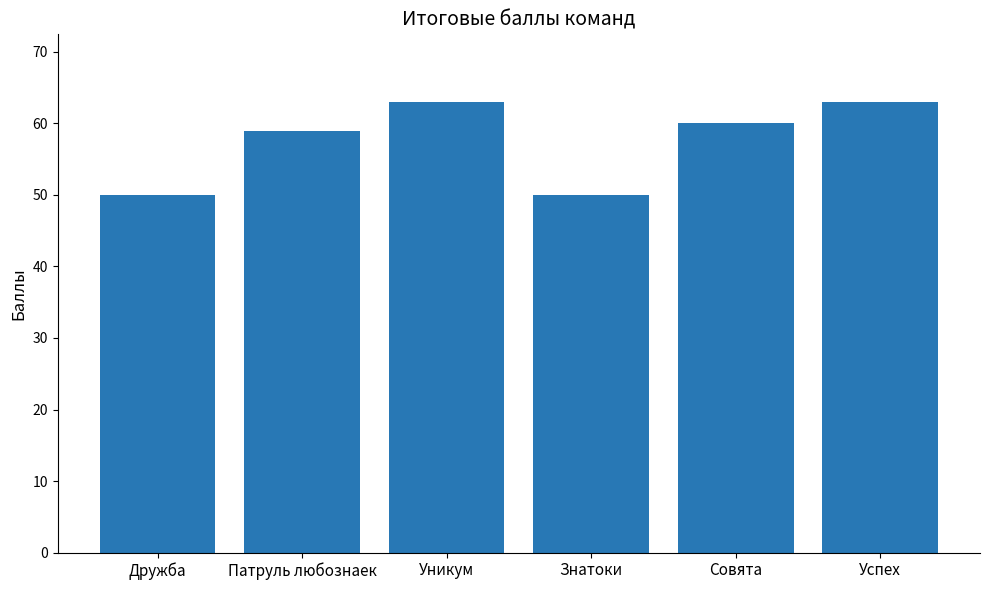

Reading left to right, what are all the values shown in this chart?

50	59	63	50	60	63